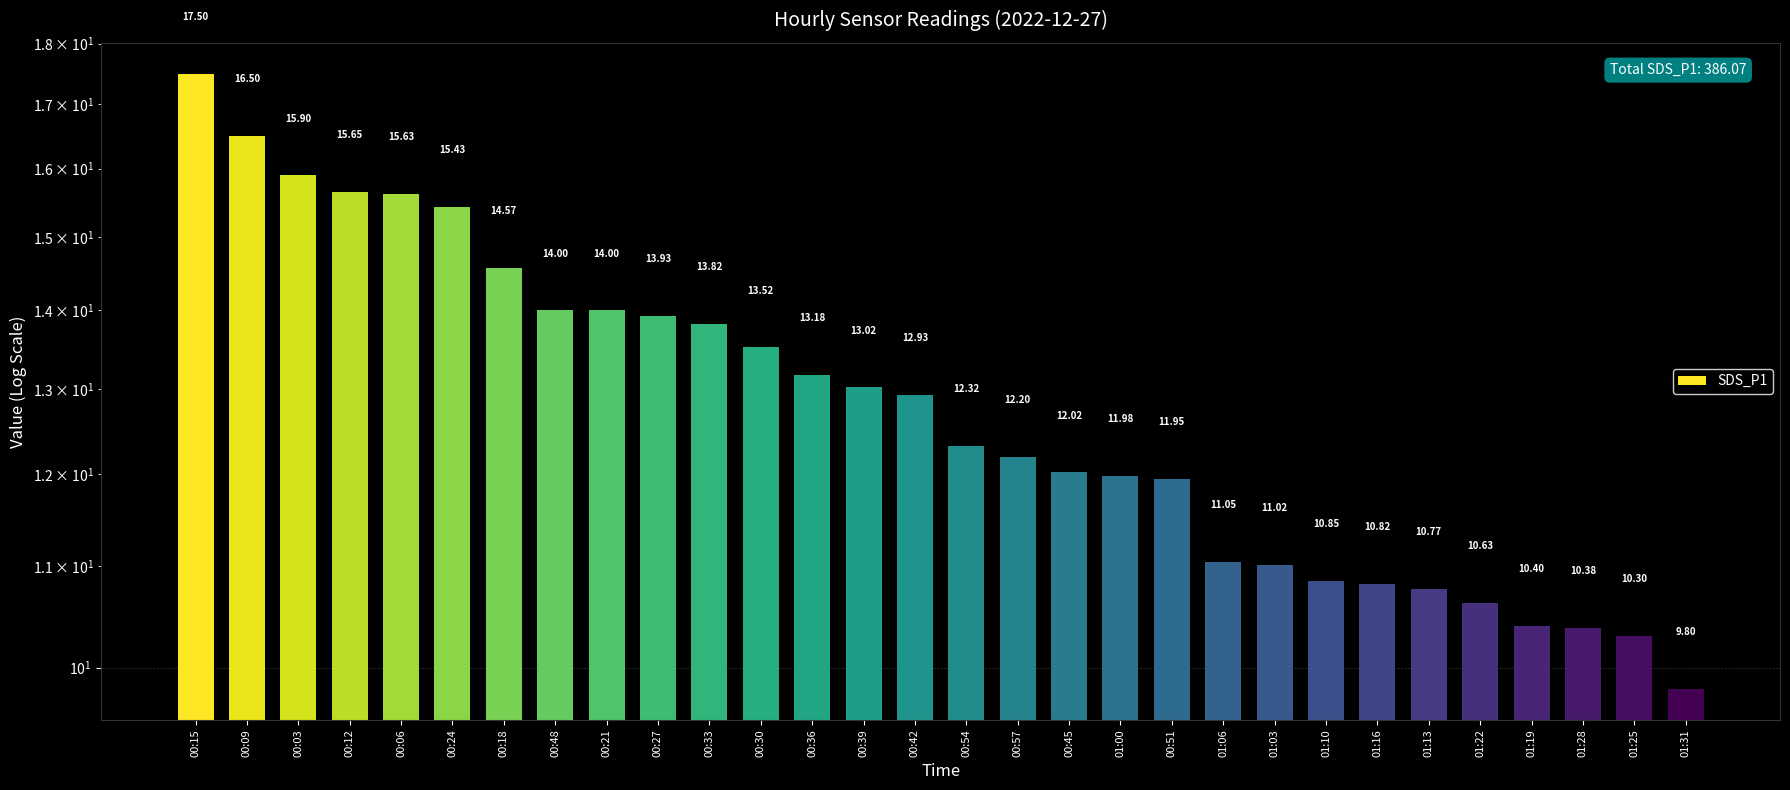

Count the number of values greater than 12.

18